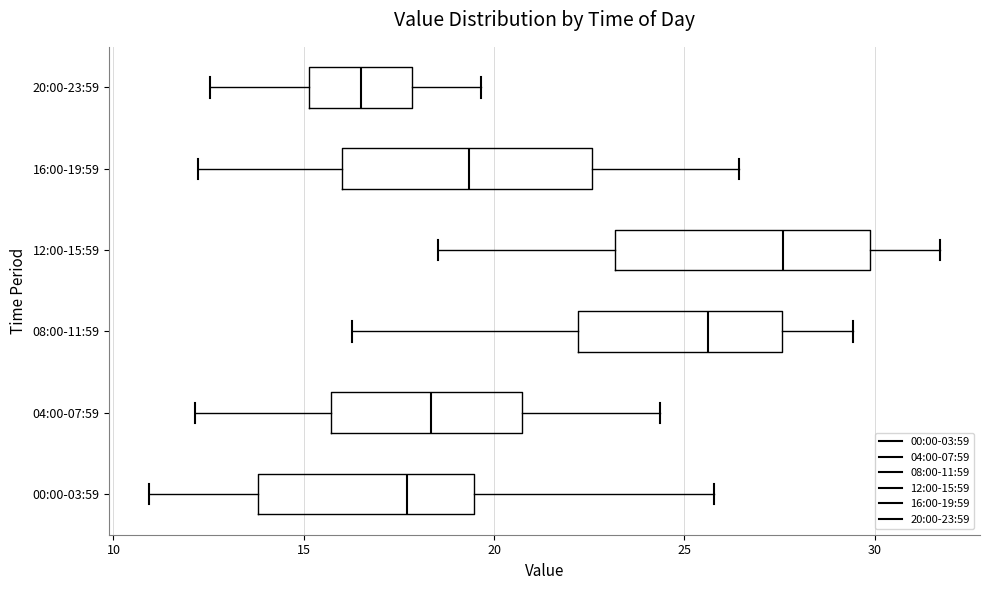

Reading bottom to top, transcribe this box plot: for each box, give where its median line is, the range the box spans, and where its two whiskers end, as read against the x-axis. The values are not printed on the chart, so give them approximately, as read against the axis.

00:00-03:59: median 17.5, box 14.0 to 19.5, whiskers 11.0 to 26.0
04:00-07:59: median 18.5, box 15.5 to 20.5, whiskers 12.0 to 24.5
08:00-11:59: median 25.5, box 22.0 to 27.5, whiskers 16.5 to 29.5
12:00-15:59: median 27.5, box 23.0 to 30.0, whiskers 18.5 to 31.5
16:00-19:59: median 19.5, box 16.0 to 22.5, whiskers 12.0 to 26.5
20:00-23:59: median 16.5, box 15.0 to 18.0, whiskers 12.5 to 19.5